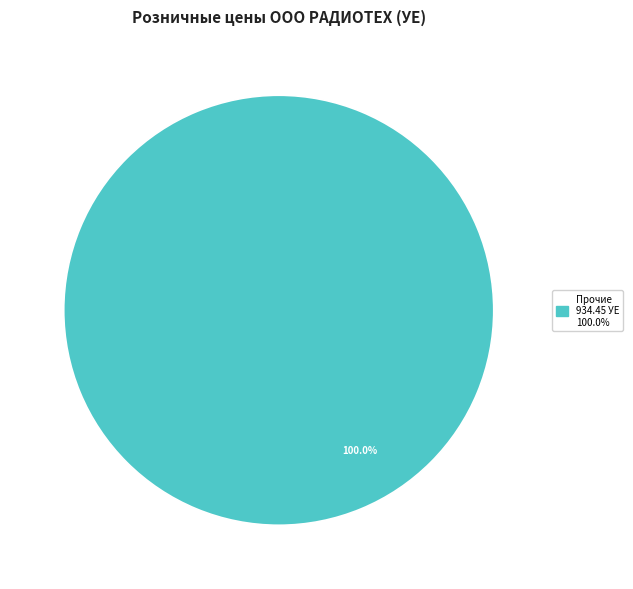

Is there a majority slice in this chart?

Yes